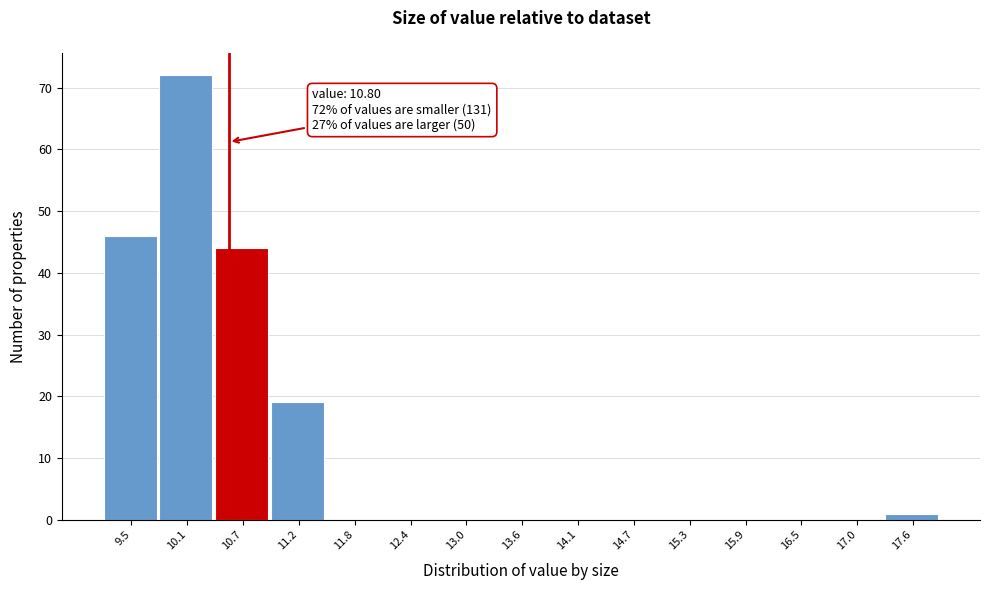

Reading left to right, extract all data points from this chart.

9.5=46	10.1=72	10.7=44	11.2=19	11.8=0	12.4=0	13.0=0	13.6=0	14.1=0	14.7=0	15.3=0	15.9=0	16.5=0	17.0=0	17.6=1